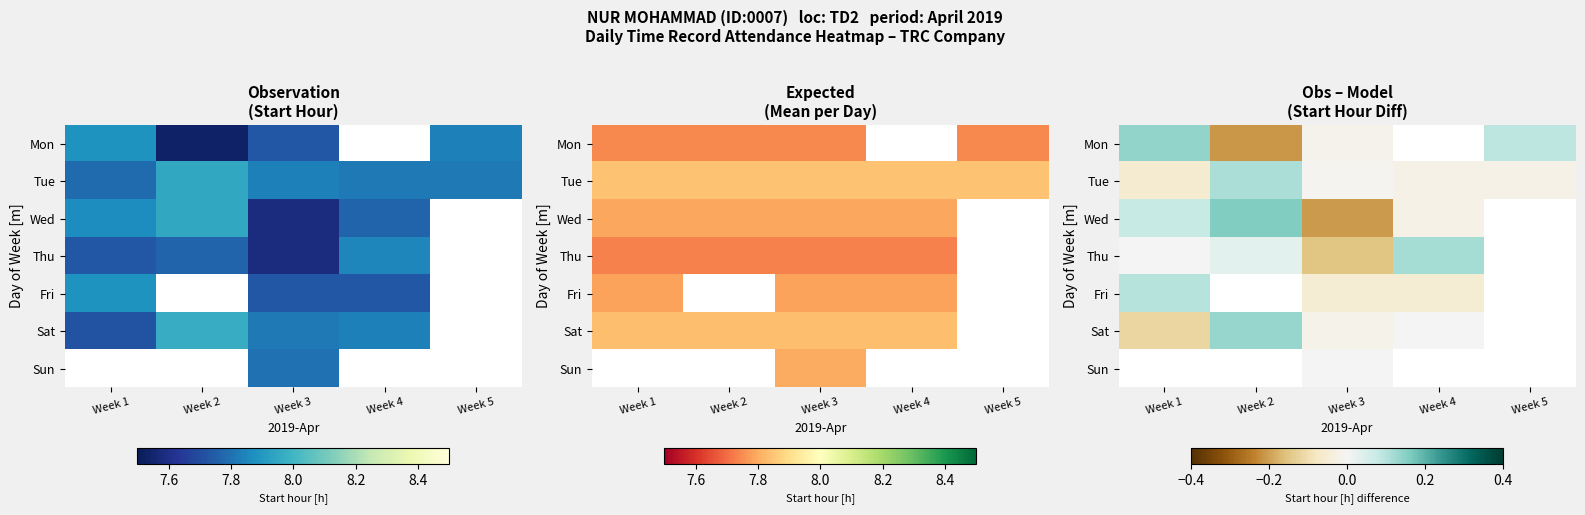

At how many categories does at least one series exceed 0?

4